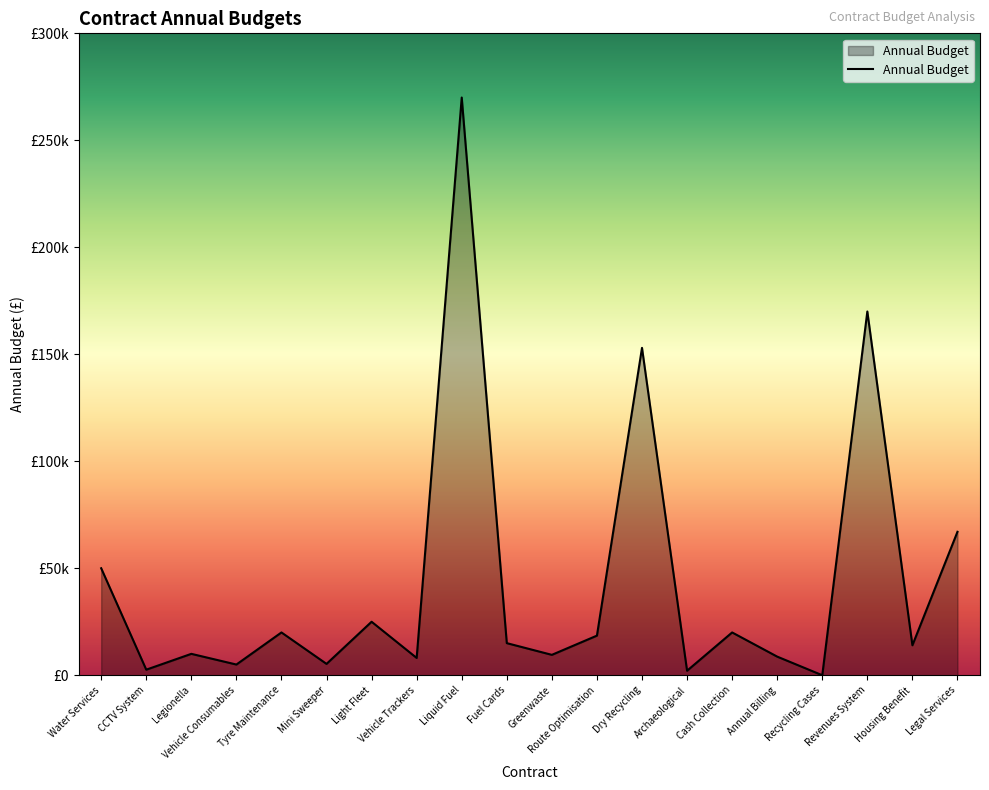

List the labels in order of value, largest first.

Liquid Fuel, Revenues System, Dry Recycling, Legal Services, Water Services, Light Fleet, Tyre Maintenance, Cash Collection, Route Optimisation, Fuel Cards, Housing Benefit, Legionella, Greenwaste, Annual Billing, Vehicle Trackers, Mini Sweeper, Vehicle Consumables, CCTV System, Archaeological, Recycling Cases